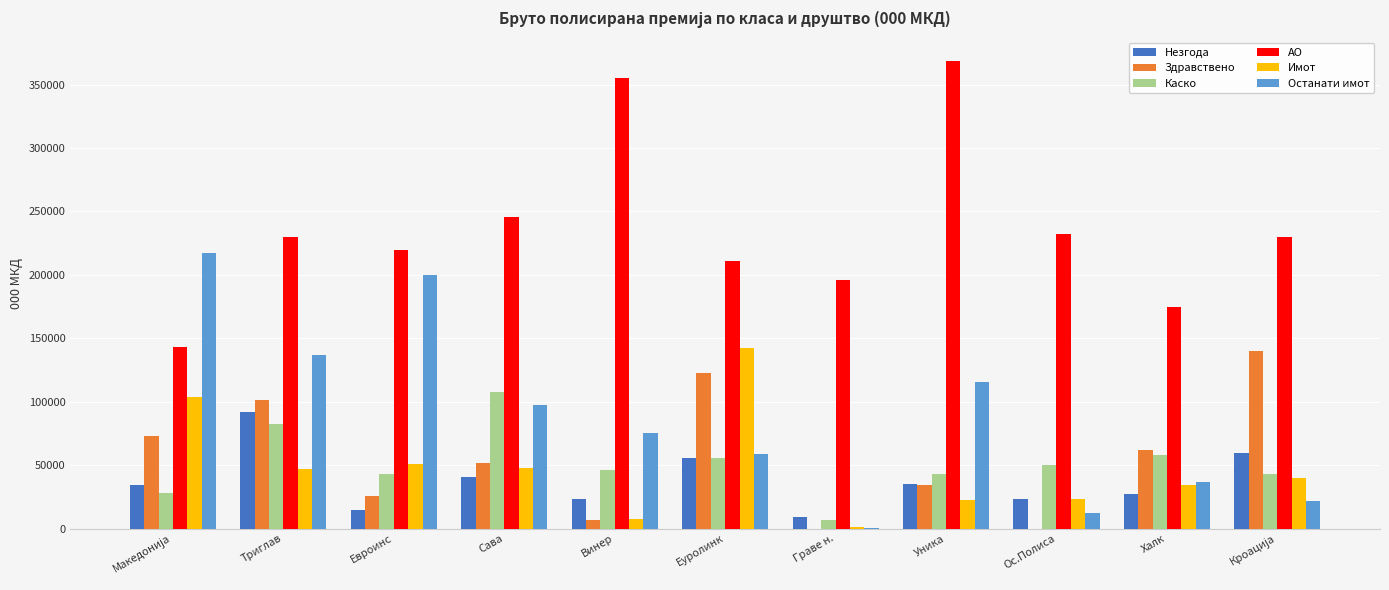

Is it true that Здравствено equals 0.0 at Ос.Полиса?

True